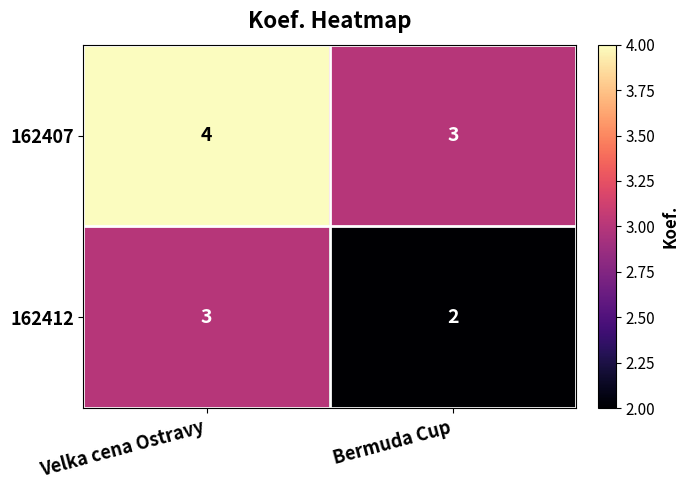

Is it true that 162412 equals 1 at Bermuda Cup?

False